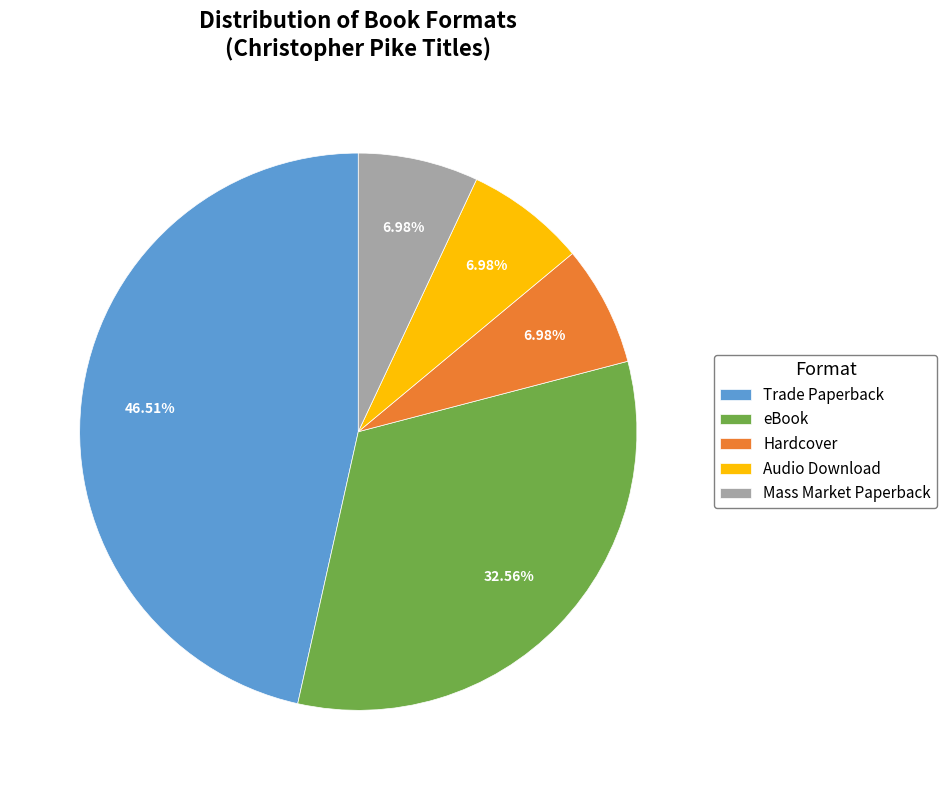

Do Trade Paperback and Mass Market Paperback together represent more than half of the pie?

Yes